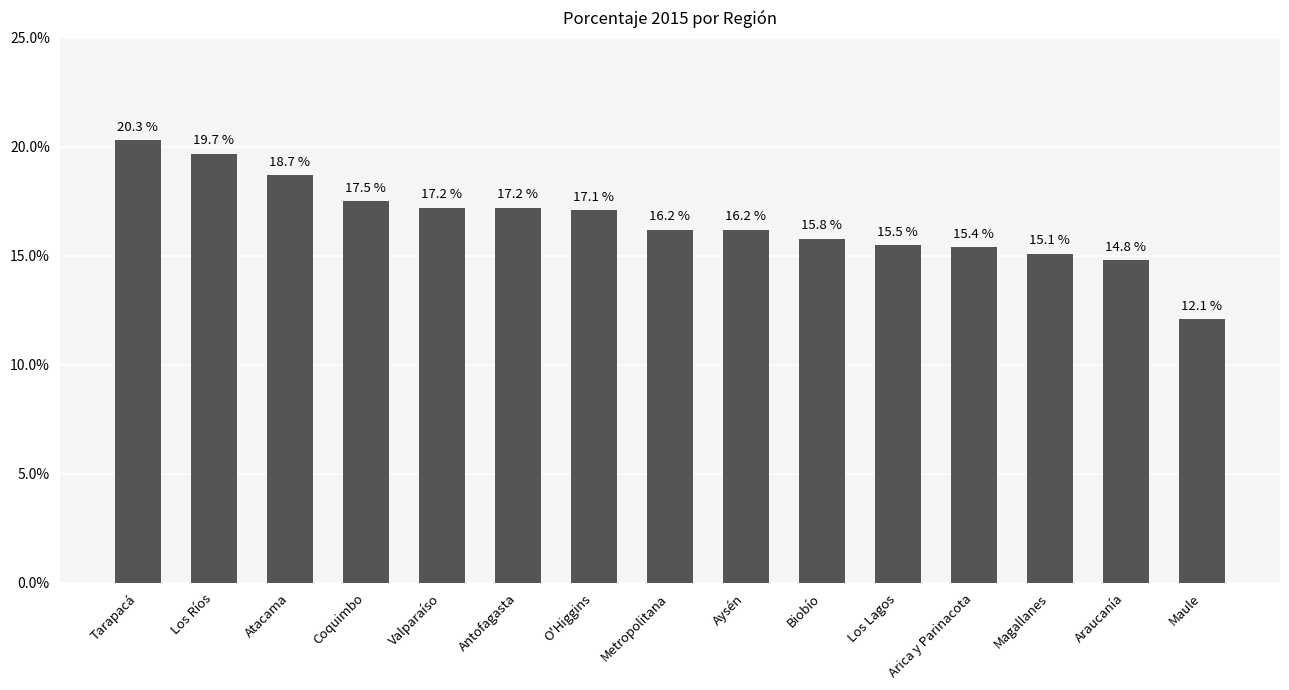

What position from the right is Coquimbo?

12